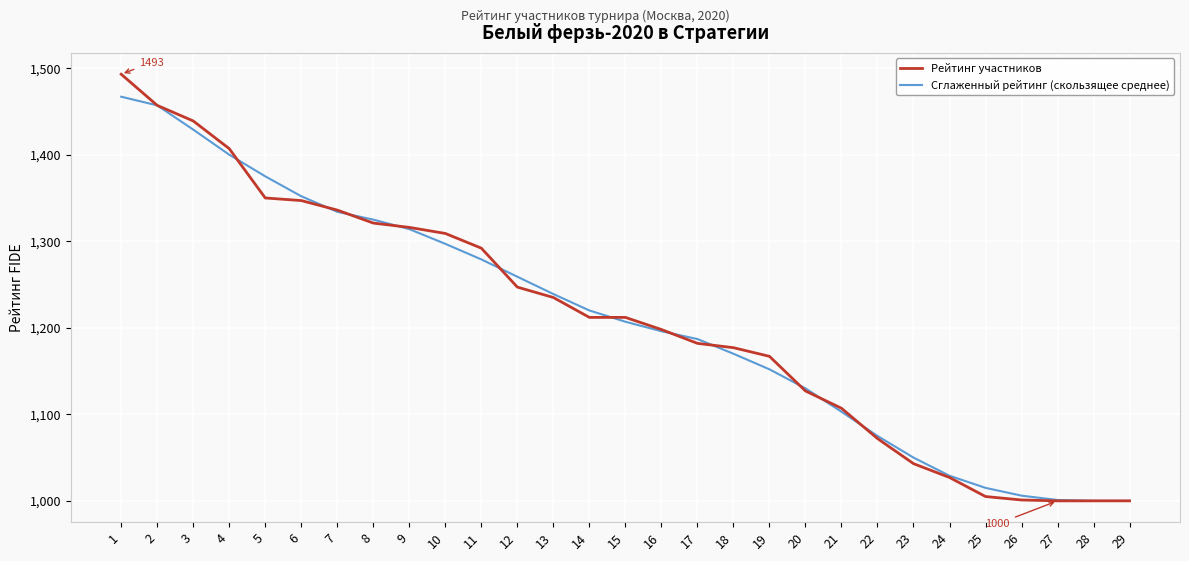

Does the chart have visible grid lines?

Yes